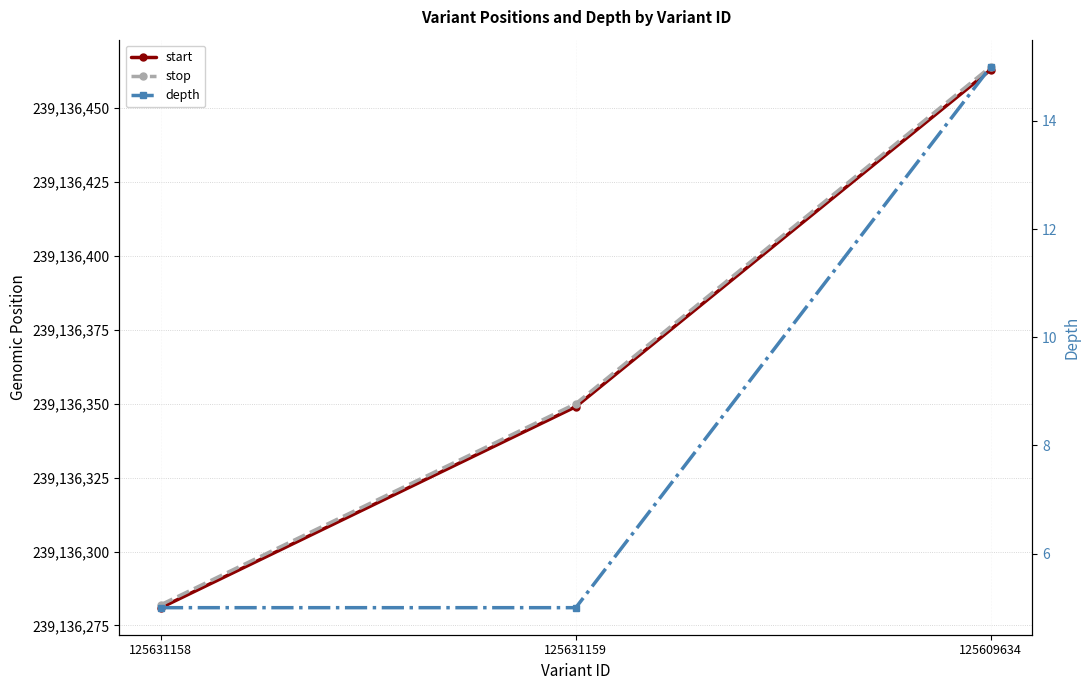

Reading right to left, transcribe all the data shown in this chart.

start: 239136463	239136349	239136281
stop: 239136464	239136350	239136282
depth: 15	5	5